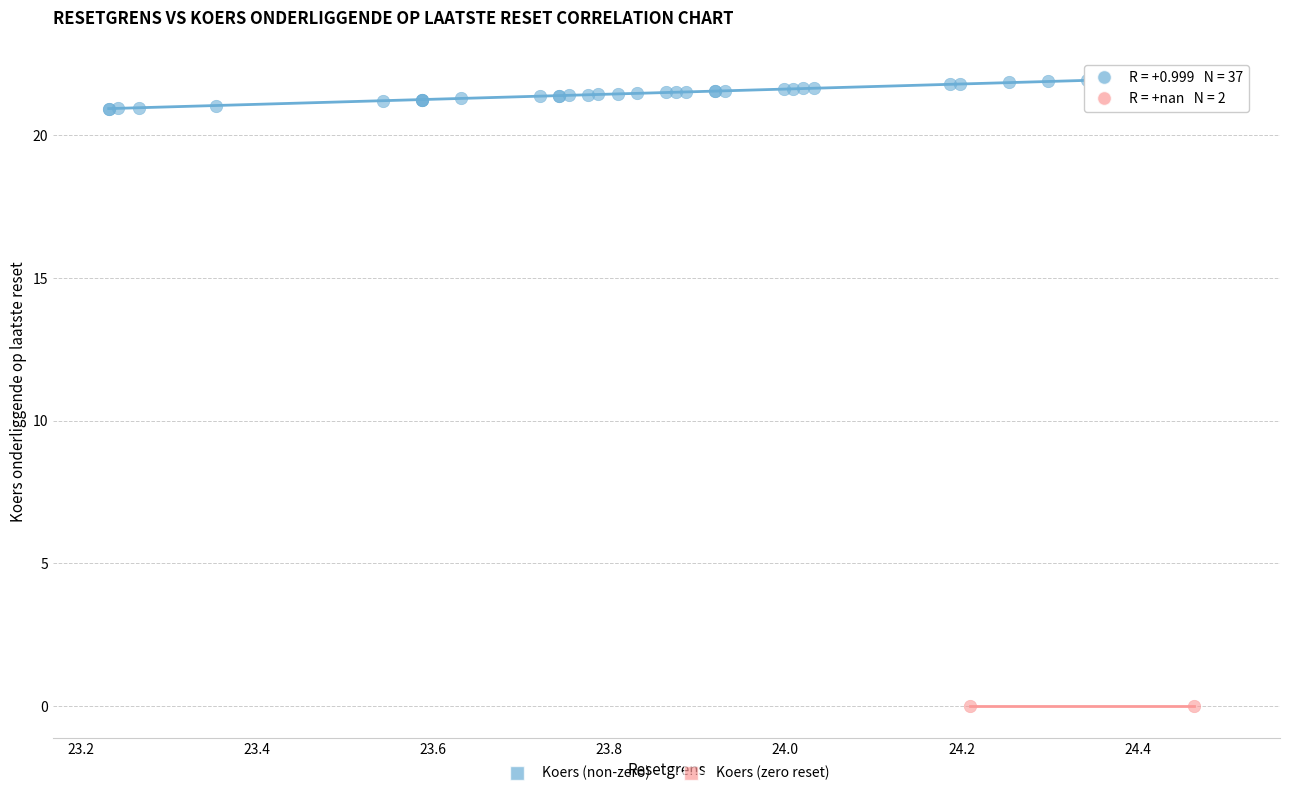

Which series contains the lowest Y value?

Koers (zero reset)